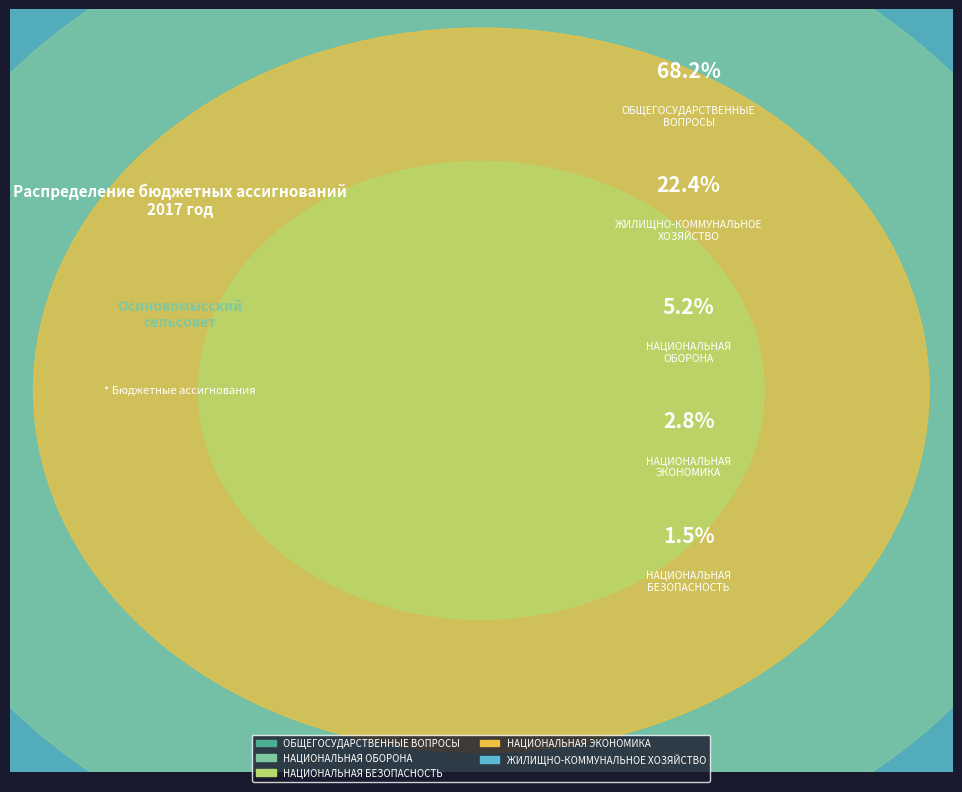

What percentage is NOT represented by ОБЩЕГОСУДАРСТВЕННЫЕ
ВОПРОСЫ?

31.8%